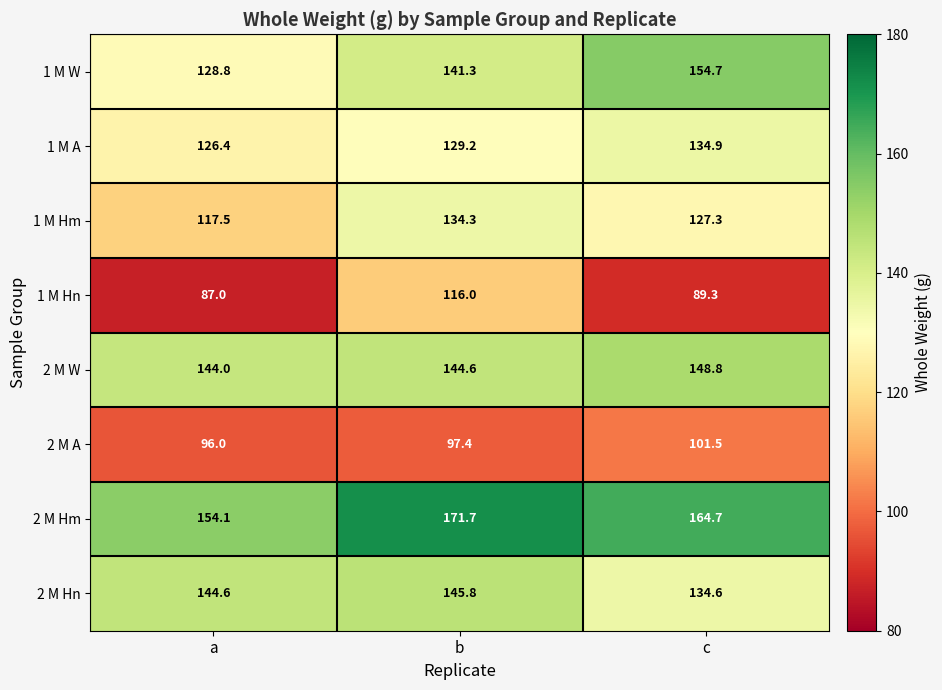

Reading left to right, extract all data points from this chart.

1 M W: 128.8	141.3	154.7
1 M A: 126.4	129.2	134.9
1 M Hm: 117.5	134.3	127.3
1 M Hn: 87.0	116.0	89.3
2 M W: 144.0	144.6	148.8
2 M A: 96.0	97.4	101.5
2 M Hm: 154.1	171.7	164.7
2 M Hn: 144.6	145.8	134.6